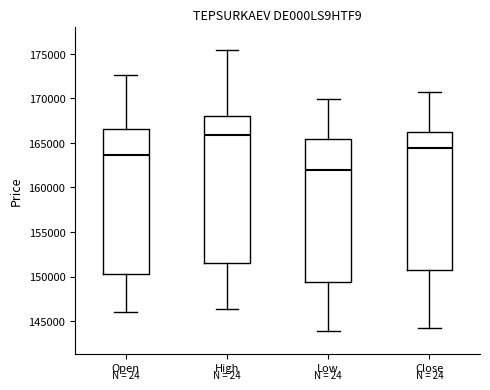

Reading left to right, transcribe this box plot: for each box, give where its median line is, the range the box spans, and where its two whiskers end, as read against the y-axis. The values are not printed on the chart, so give them approximately, as read against the axis.

Open: median 163500, box 150500 to 166500, whiskers 146000 to 172500
High: median 166000, box 151500 to 168000, whiskers 146500 to 175500
Low: median 162000, box 149500 to 165500, whiskers 144000 to 170000
Close: median 164500, box 150500 to 166000, whiskers 144000 to 170500